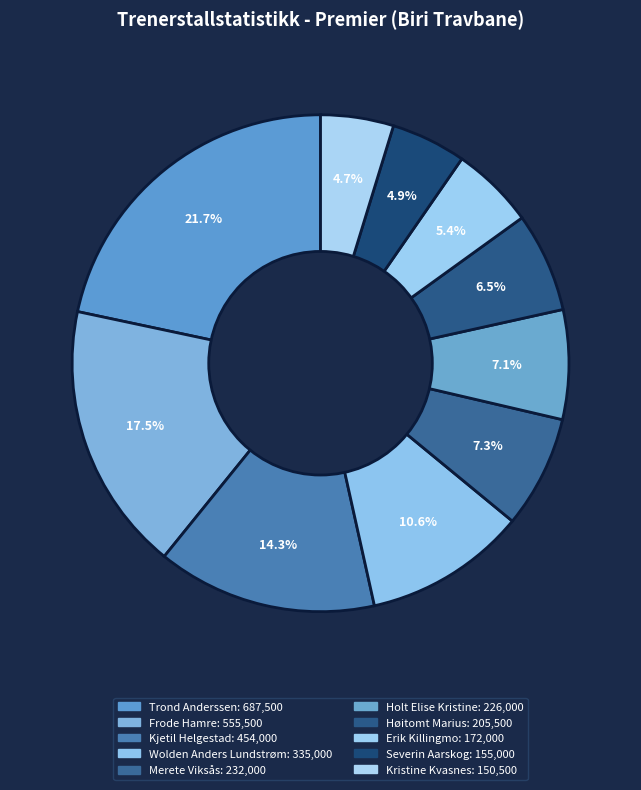

How many slices are in this pie chart?

10